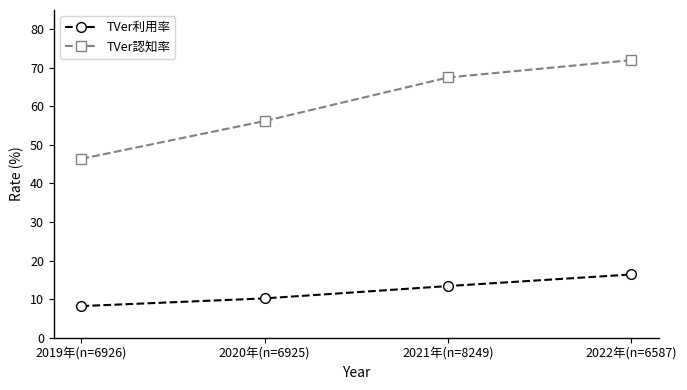

Which series has the largest range (max minus min)?

TVer認知率